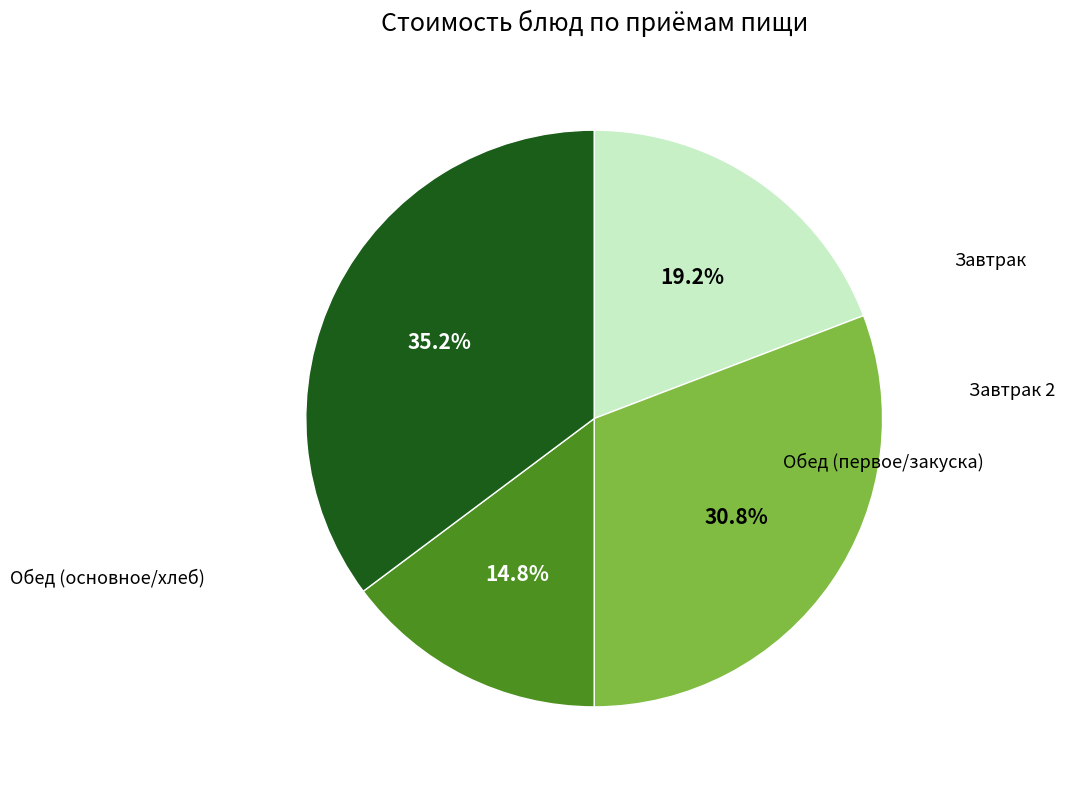

Is there any slice that represents more than half of the pie?

No